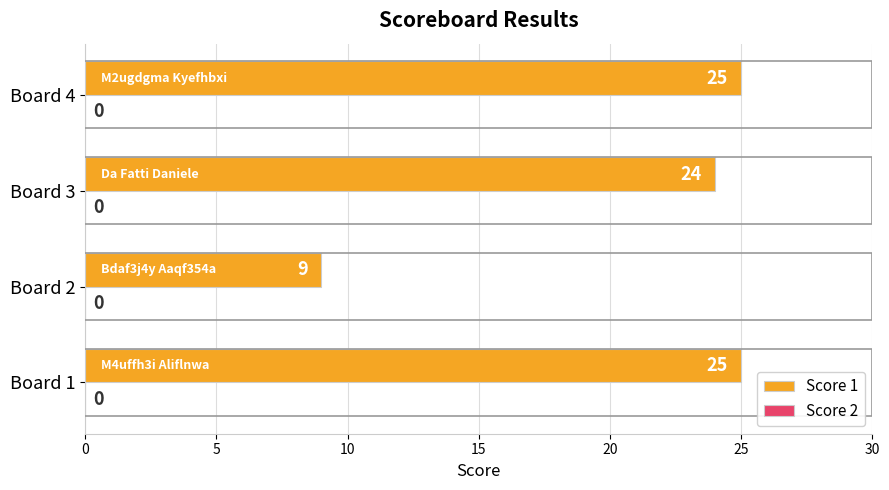

The value at Board 2 is 3. True or false?

False